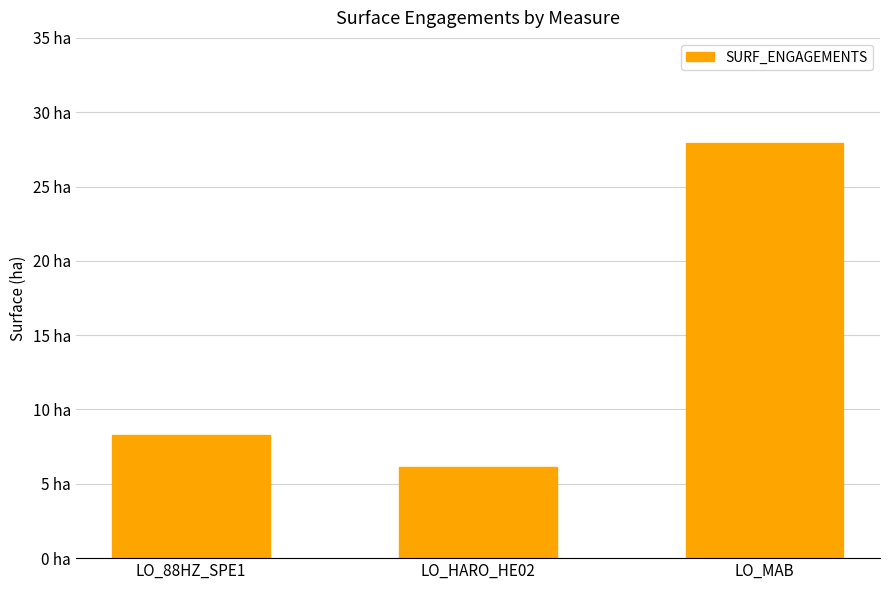

Which has a higher value, LO_MAB or LO_88HZ_SPE1?

LO_MAB